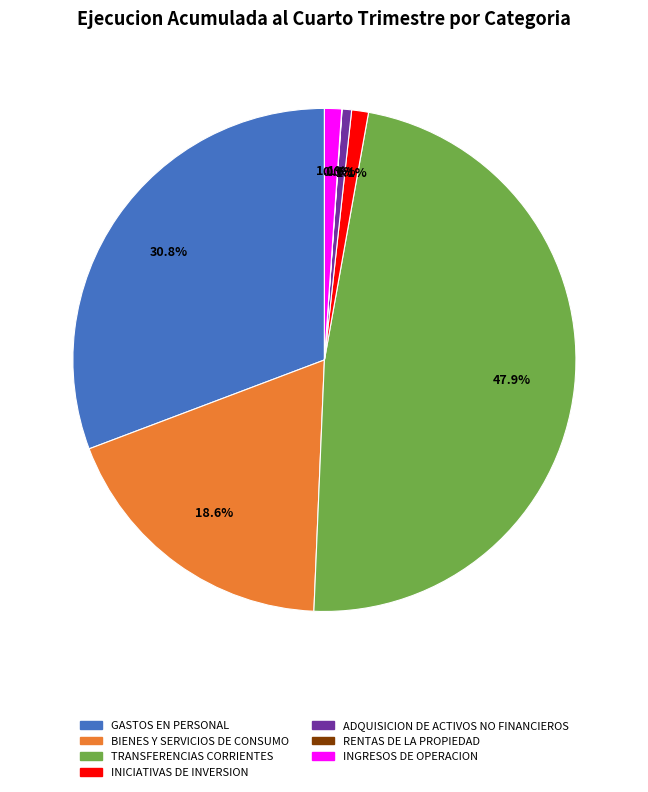

The GASTOS EN PERSONAL slice represents 42% of the pie. True or false?

False